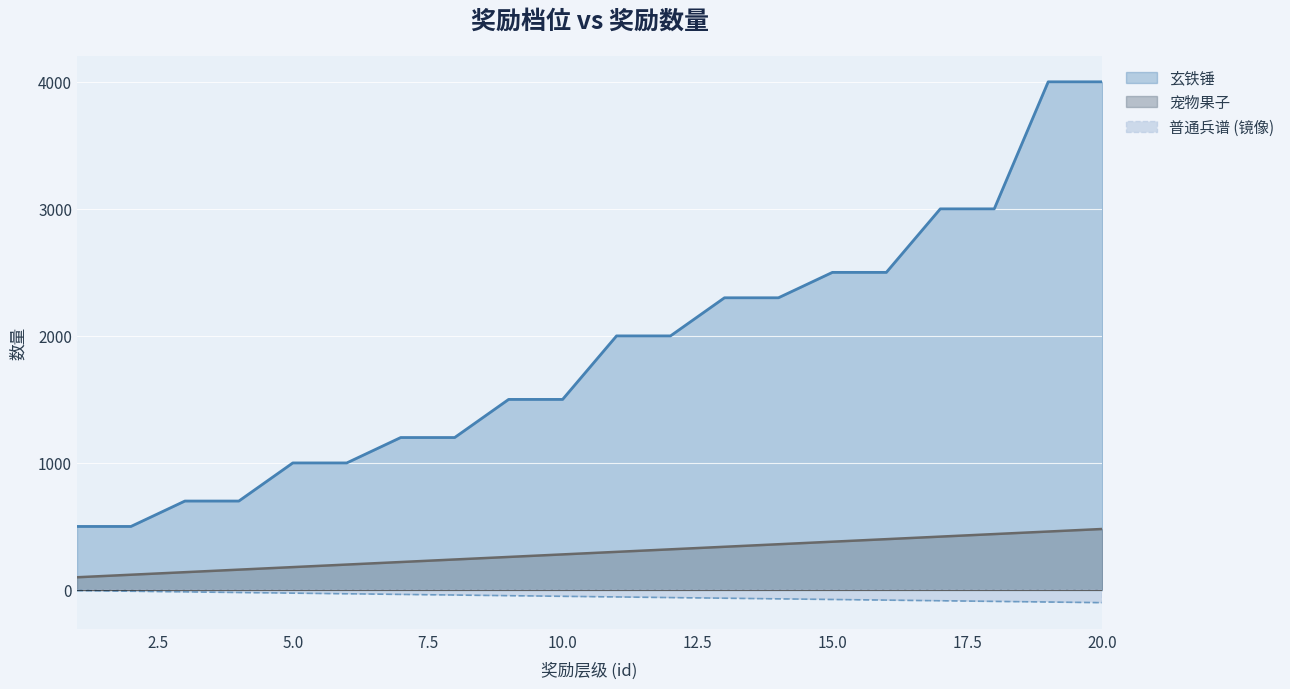

At how many categories does at least one series exceed 366?

20